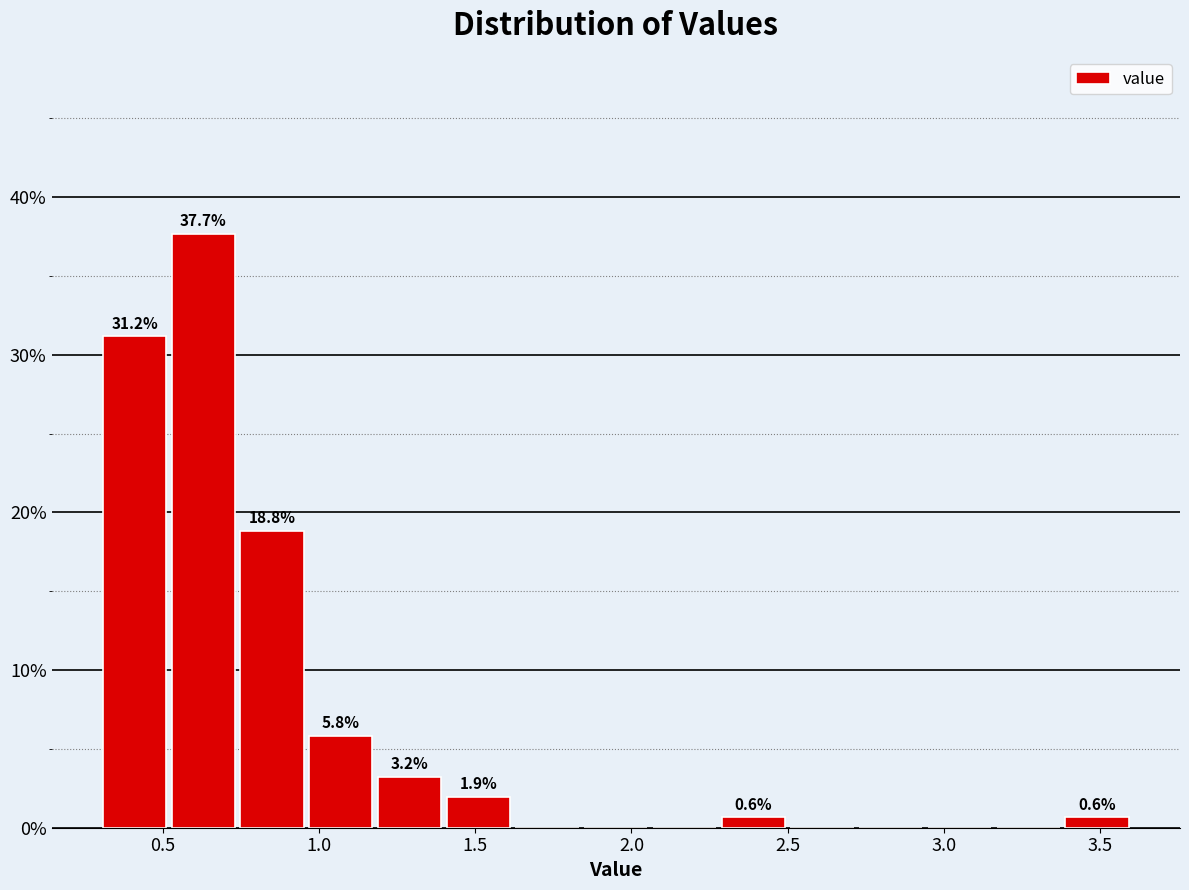

Over which range of the x-axis is the bar tallest?

0.52 to 0.74